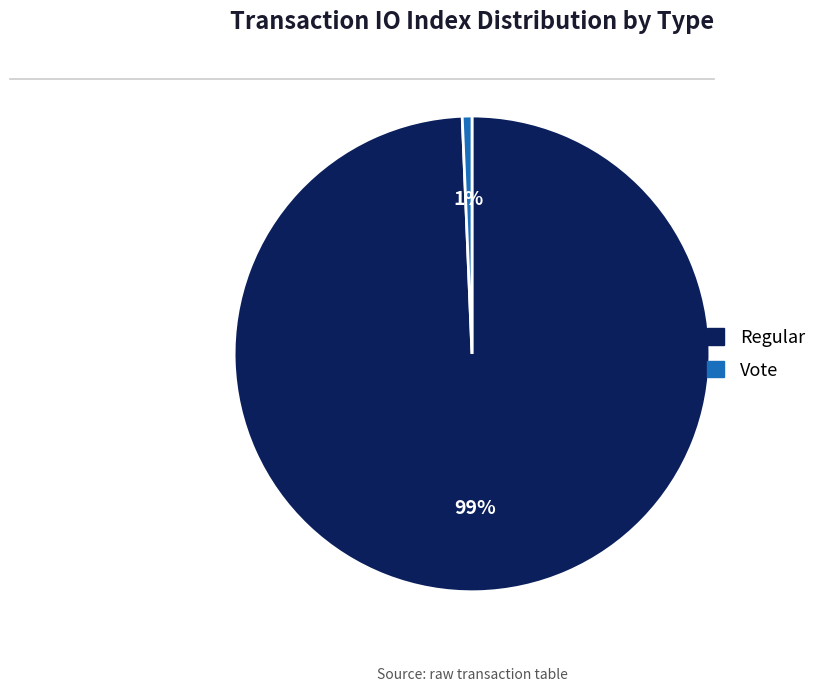

Do Regular and Vote together represent more than half of the pie?

Yes